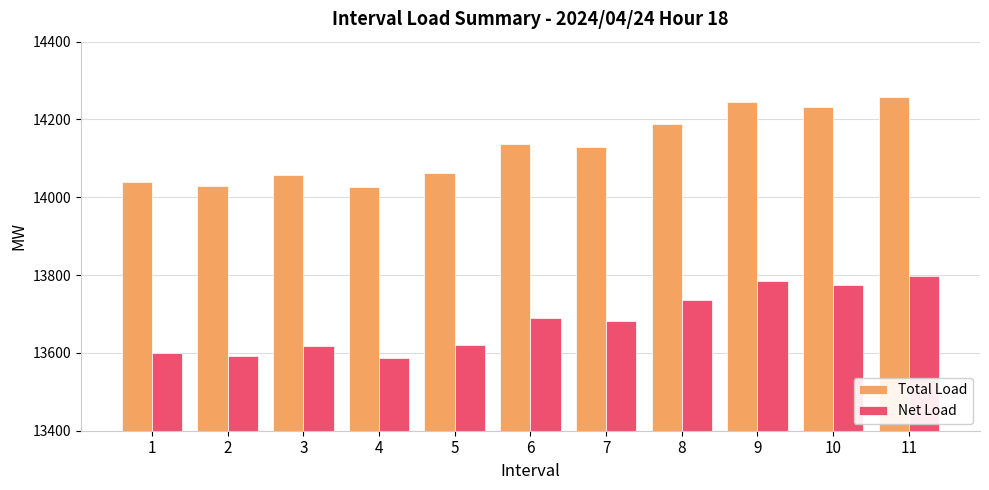

At how many categories does at least one series exceed 13769?

11